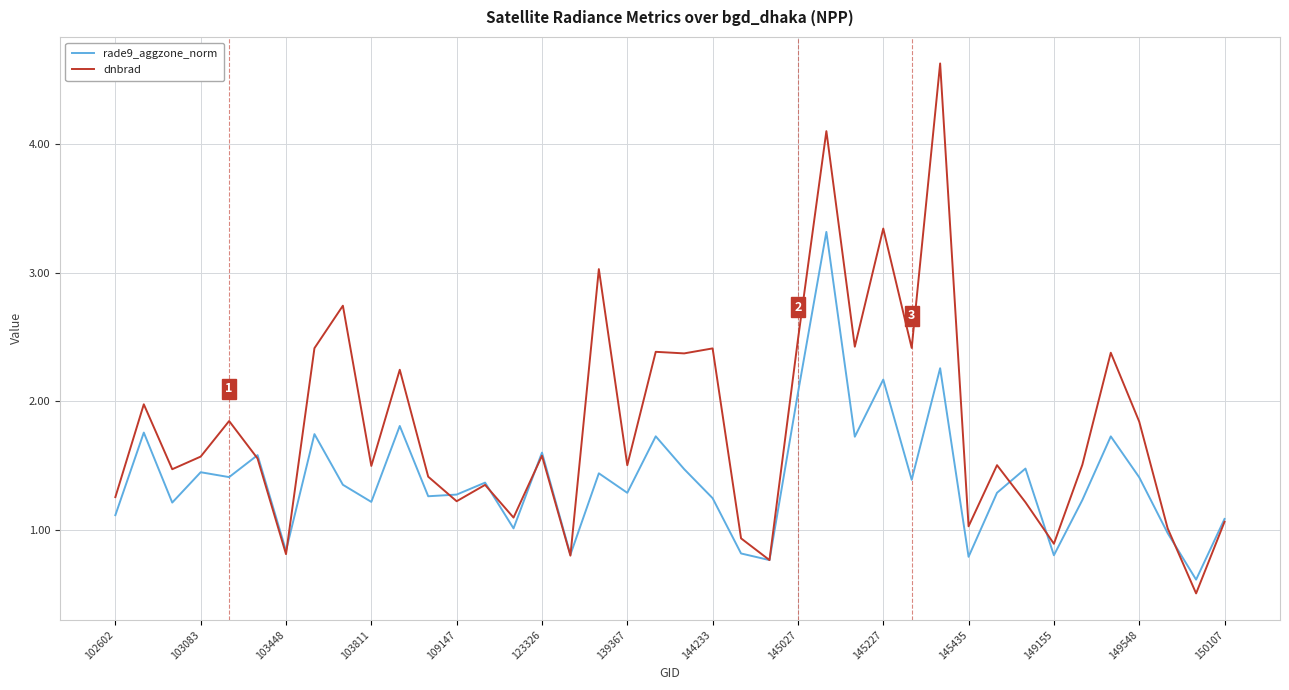

List the series in order of their peak value, highest first.

dnbrad, rade9_aggzone_norm